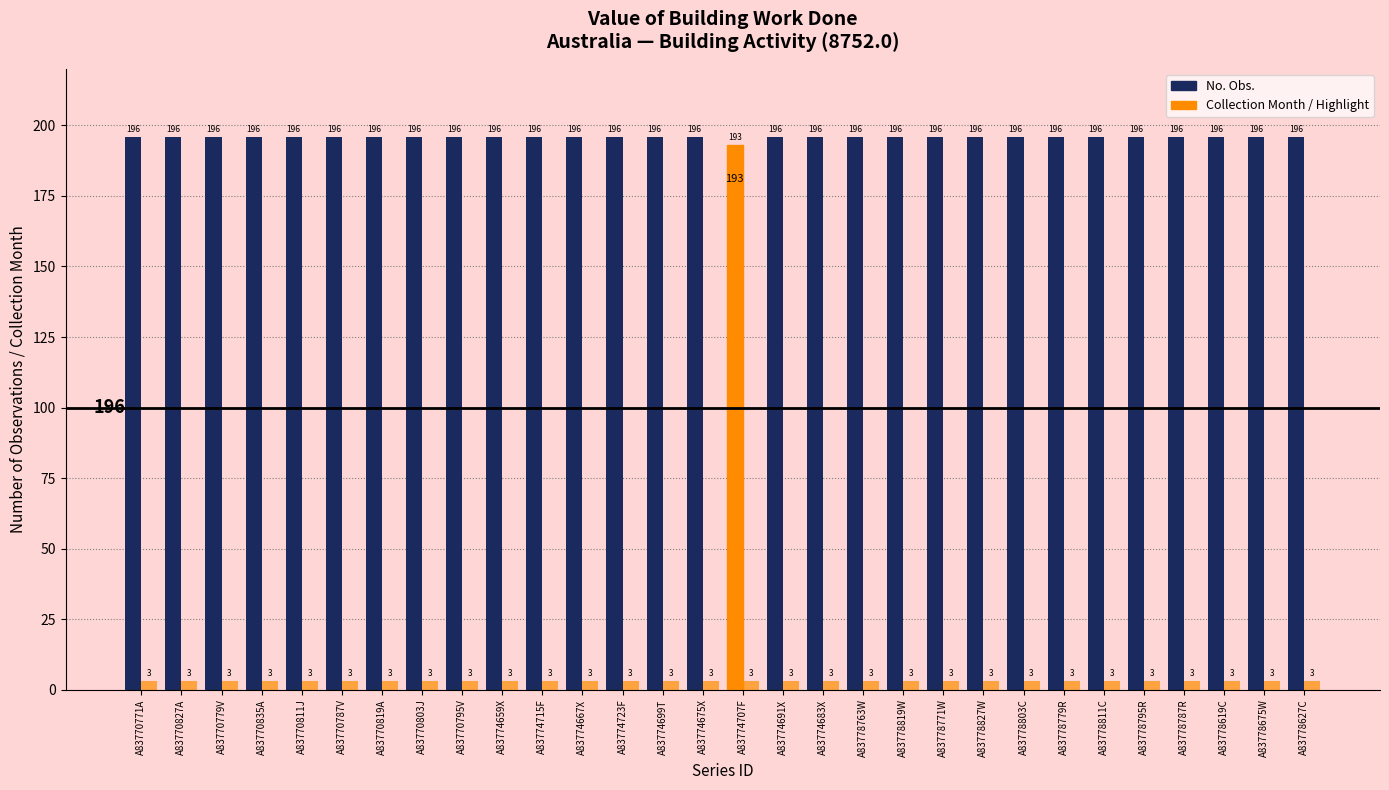

Reading left to right, transcribe all the data shown in this chart.

No. Obs.: 196	196	196	196	196	196	196	196	196	196	196	196	196	196	196	193	196	196	196	196	196	196	196	196	196	196	196	196	196	196
Collection Month: 3	3	3	3	3	3	3	3	3	3	3	3	3	3	3	3	3	3	3	3	3	3	3	3	3	3	3	3	3	3